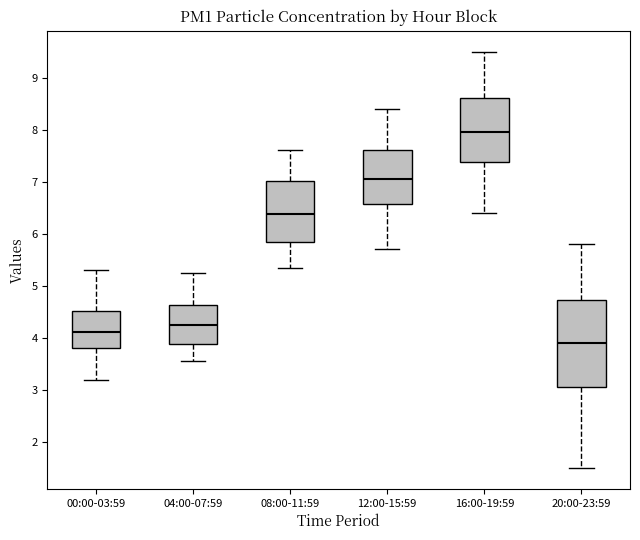

Reading left to right, read every box against the y-axis: the position of its median line, the range the box covers, and the ends of its whiskers. The values are not printed on the chart, so give them approximately, as read against the axis.

00:00-03:59: median 4.1, box 3.8 to 4.5, whiskers 3.2 to 5.3
04:00-07:59: median 4.3, box 3.9 to 4.6, whiskers 3.6 to 5.3
08:00-11:59: median 6.4, box 5.8 to 7.0, whiskers 5.4 to 7.6
12:00-15:59: median 7.1, box 6.6 to 7.6, whiskers 5.7 to 8.4
16:00-19:59: median 8.0, box 7.4 to 8.6, whiskers 6.4 to 9.5
20:00-23:59: median 3.9, box 3.1 to 4.7, whiskers 1.5 to 5.8